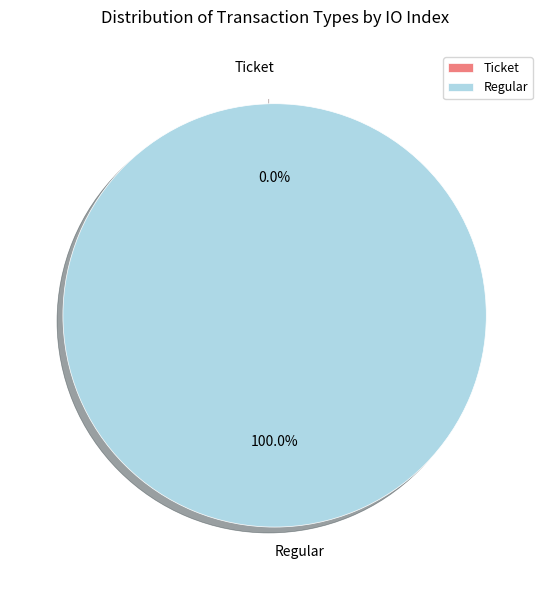

The Ticket slice represents 6% of the pie. True or false?

False